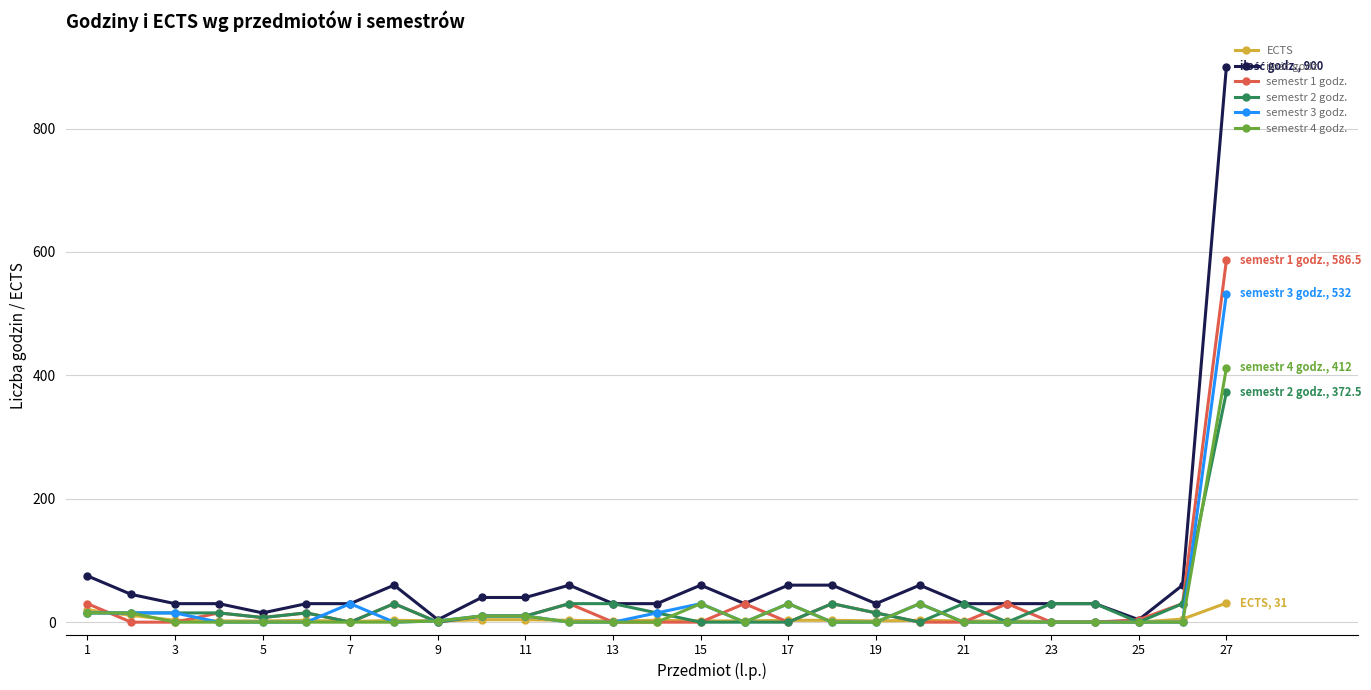

True or false: semestr 3 godz. has more than 0 points higher than both neighbors.

True